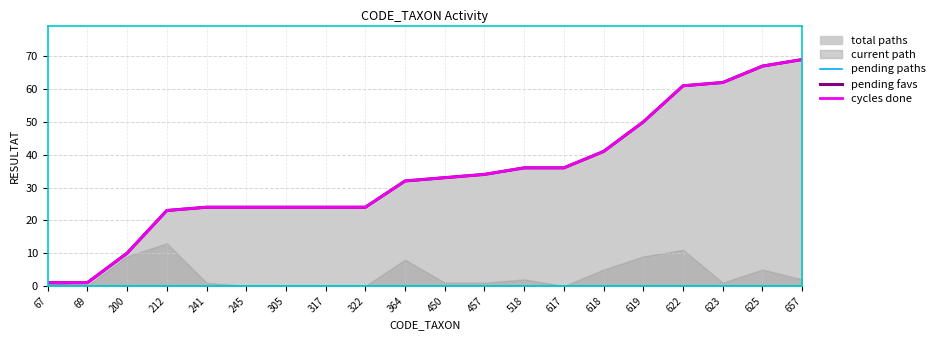

Rank the categories by pending paths value from highest to lowest.

67, 69, 200, 212, 241, 245, 305, 317, 322, 364, 450, 457, 518, 617, 618, 619, 622, 623, 625, 657